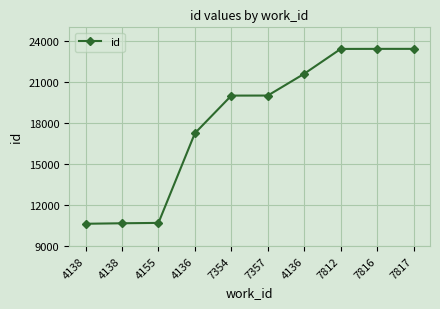

How many lines are shown in the chart?

1